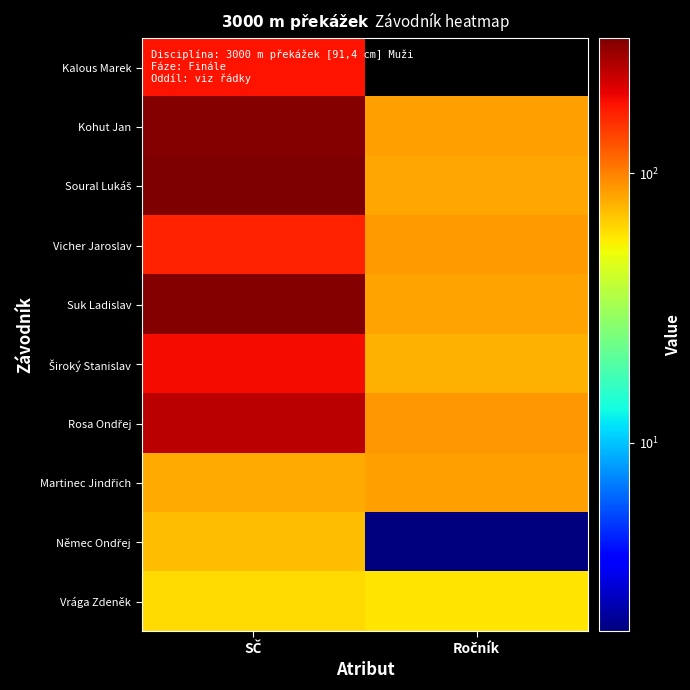

At which category is the sum across all series the highest?

SČ